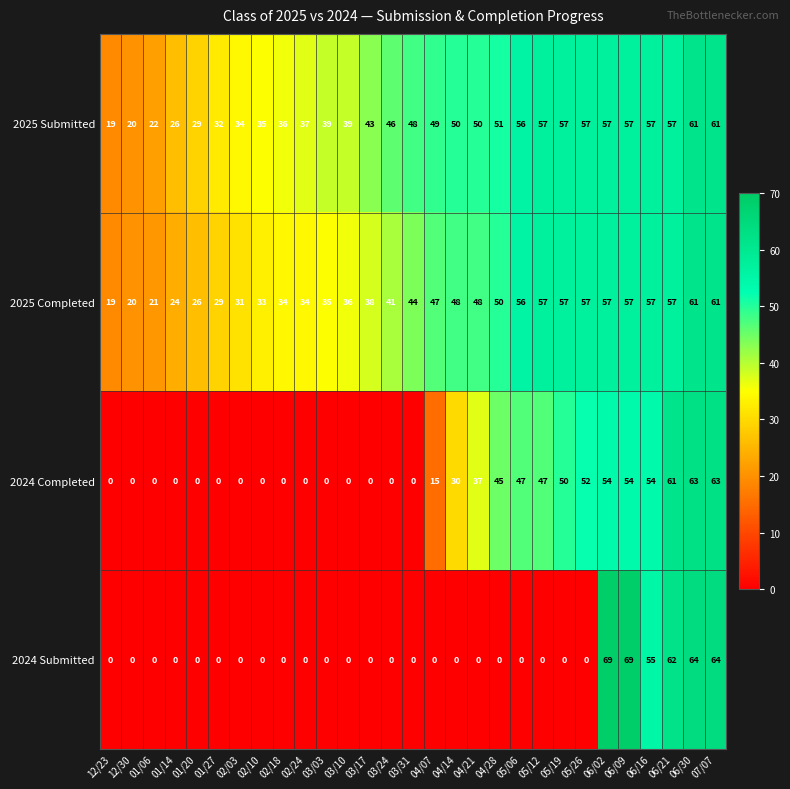

True or false: 2024 Submitted has a value of -22 at 12/23.

False